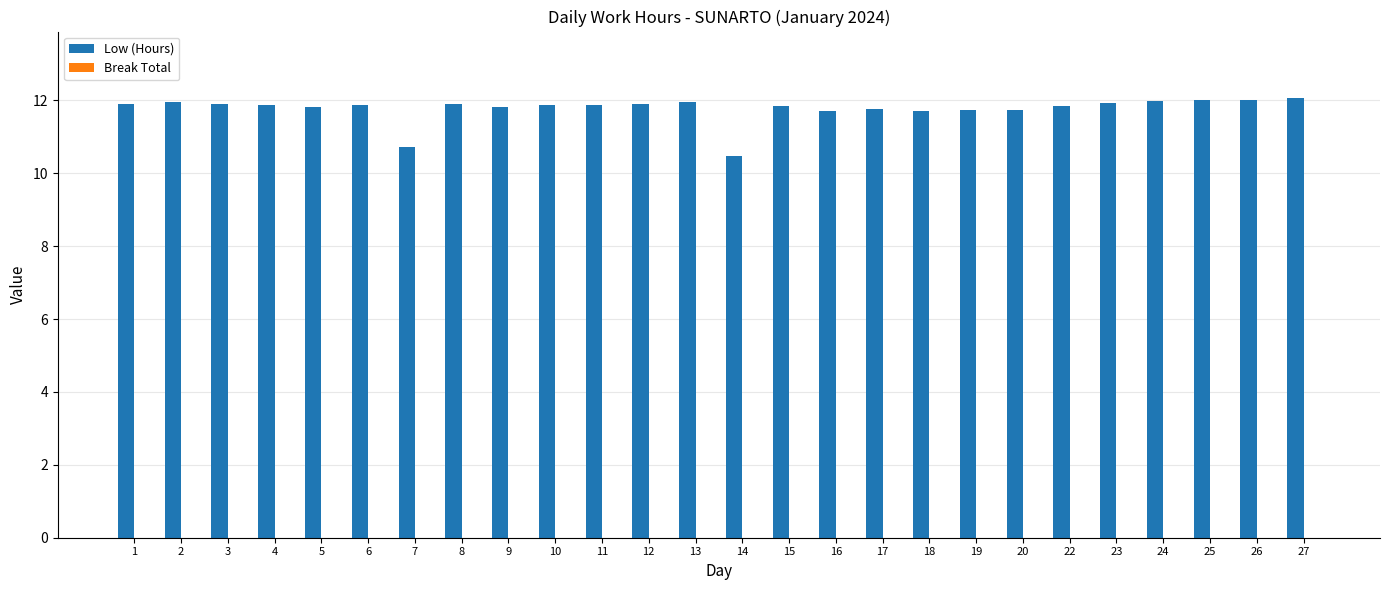

What is the sum of all values?

306.2